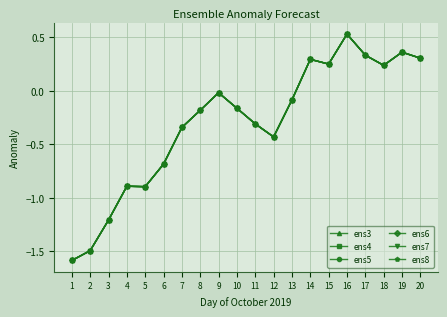

Which series has the widest spread of values?

ens3